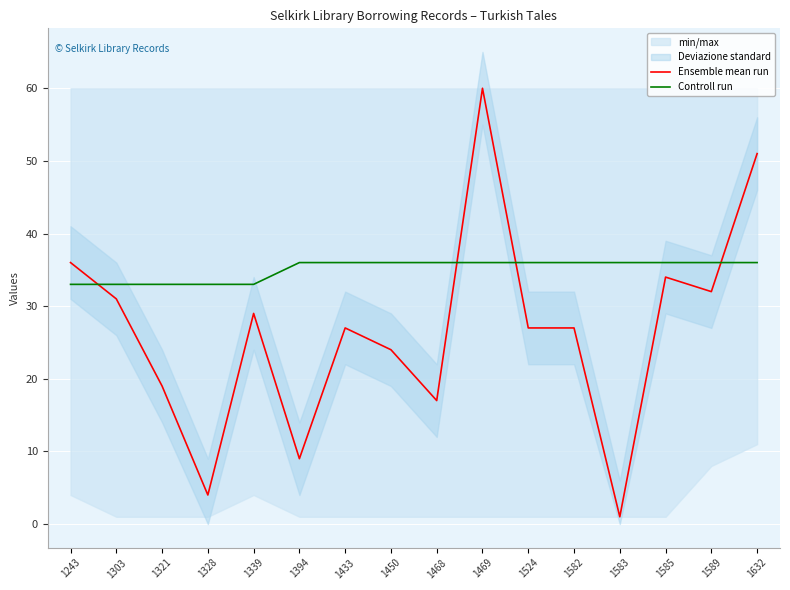

Is the value of Ensemble mean run at 1524 greater than the value of Controll run at 1321?

No